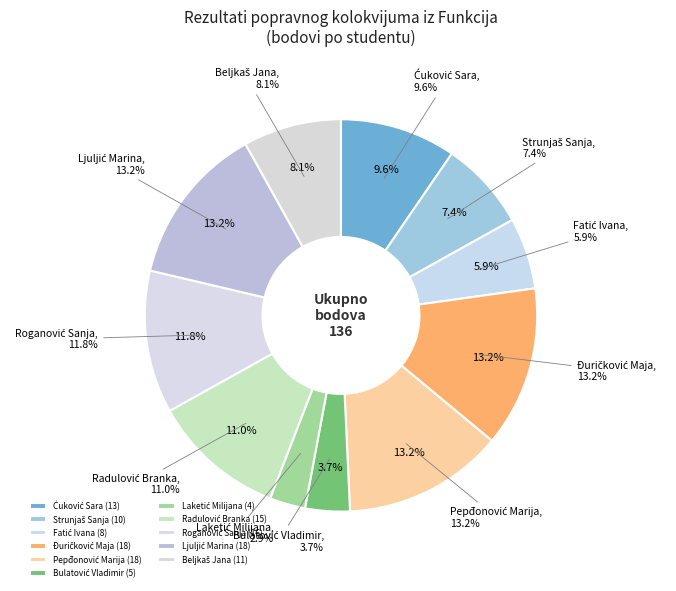

To the nearest percent, what portion does Fatić Ivana represent?

6%